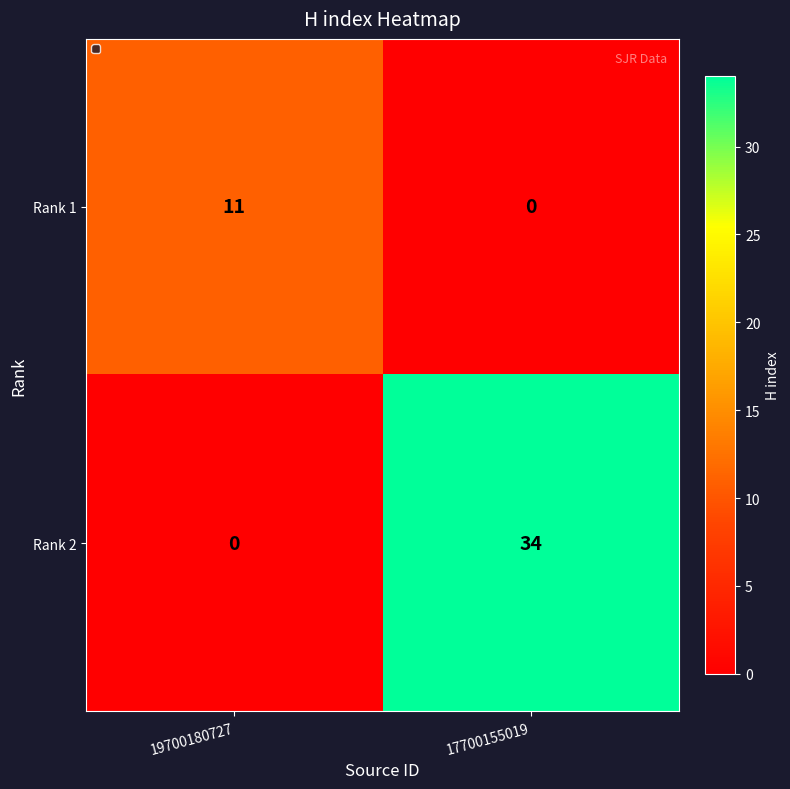

Reading right to left, transcribe all the data shown in this chart.

Rank 1: 0	11
Rank 2: 34	0